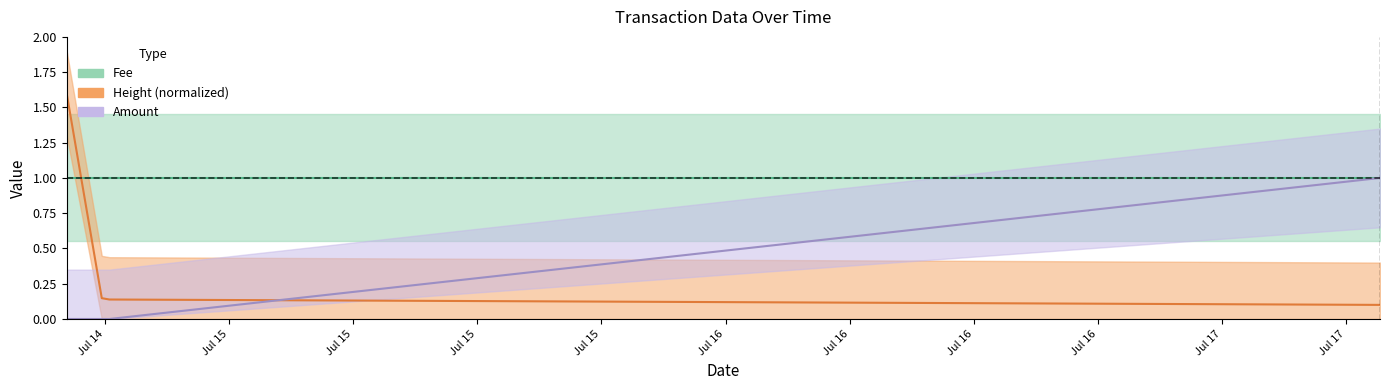

What is the sum of the Height_norm values at 2017-07-17 11:38:34 and 2017-07-14 22:12:39?

0.2